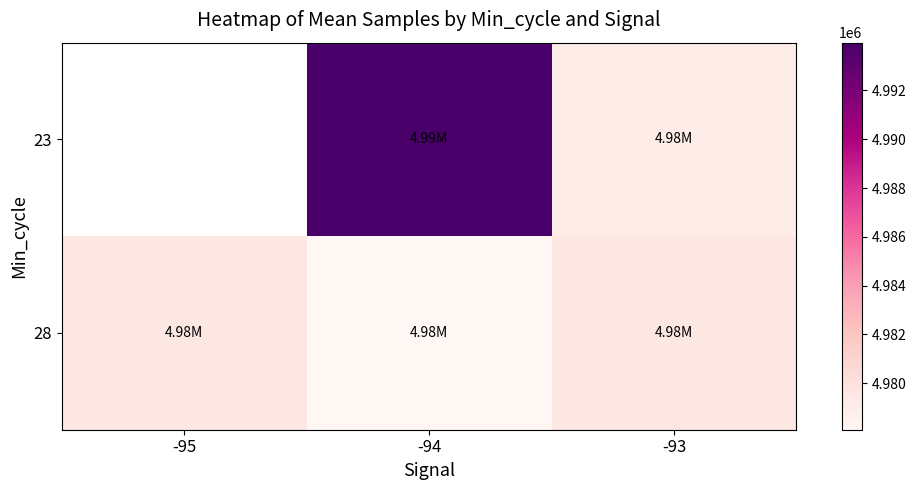

What is the sum of the 28 values at -93 and -95?

9958956.1